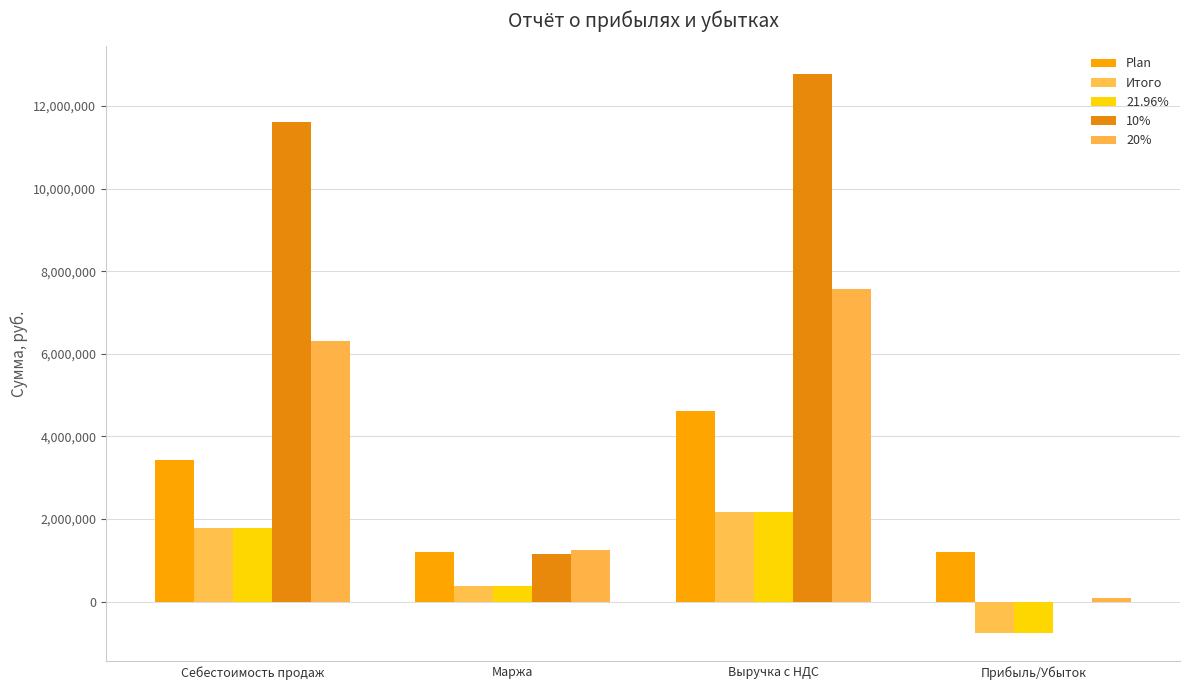

Reading left to right, list all the values displayed in this chart.

Plan: 3419466.0	1201434.0	4620900.0	1201233.4
Итого: 1790426.8	393177.2	2183604.0	-767450.3
21.96%: 1790424.6	393177.2	2183601.9	-767450.3
10%: 11606275.2	1160627.5	12766902.7	0.0
20%: 6303137.6	1260627.5	7563765.1	100000.0